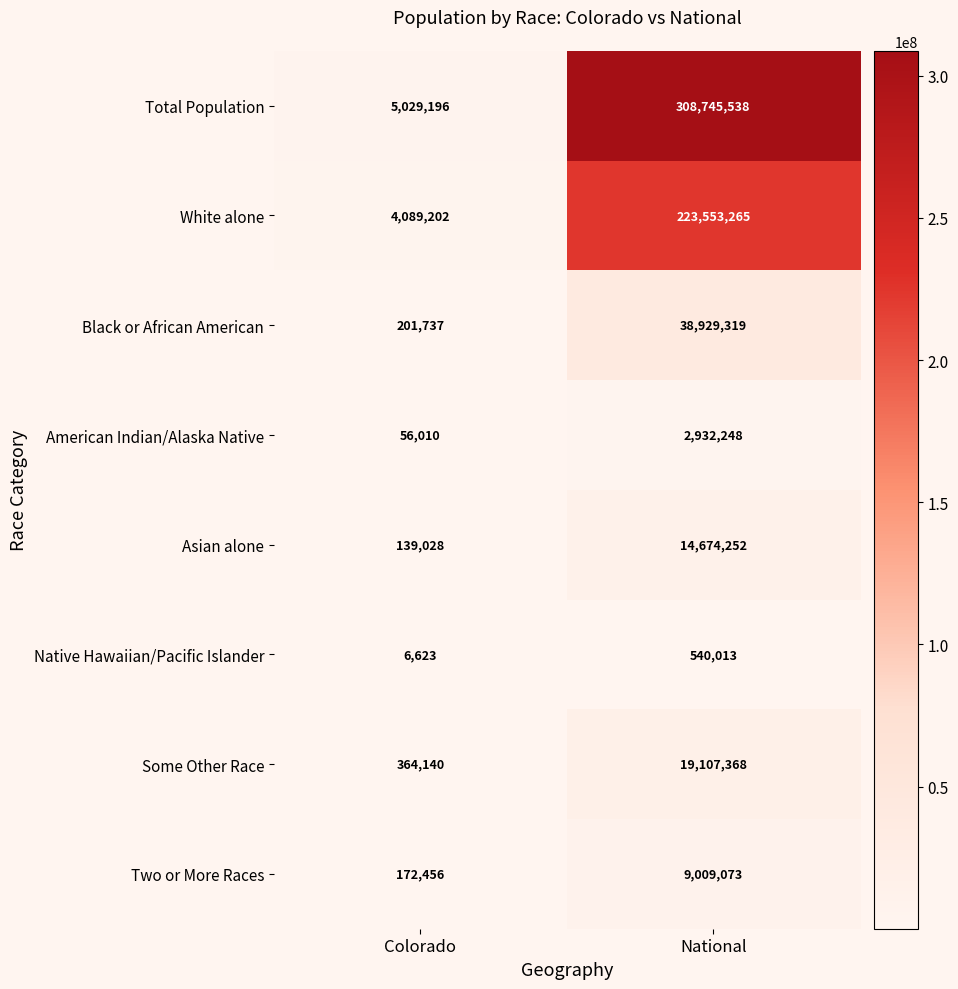

Between Colorado and National, which series saw the biggest shift?

Total Population